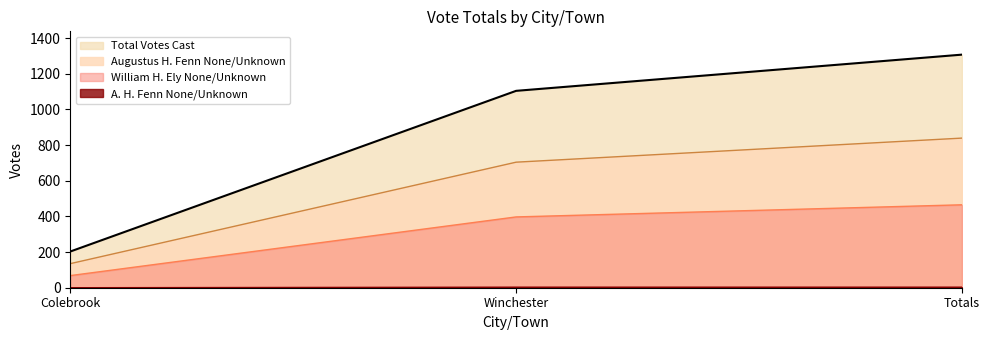

How many lines are shown in the chart?

4